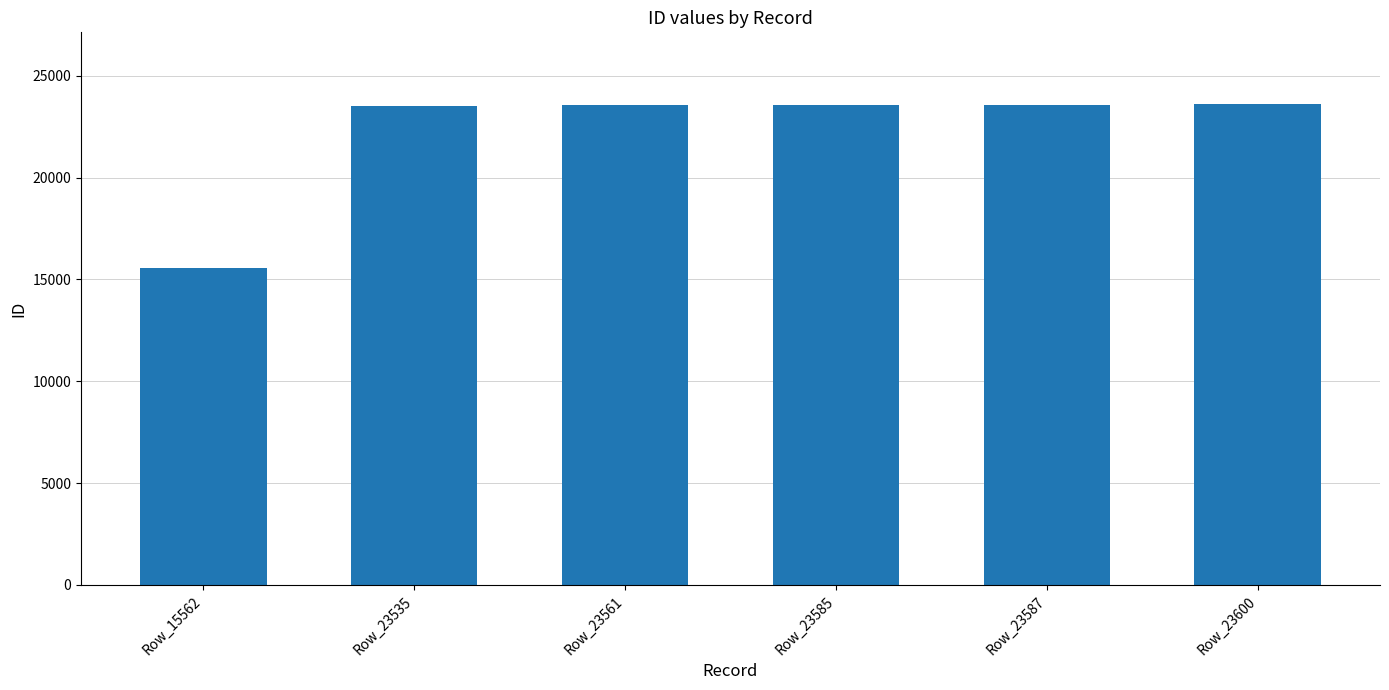

What is the difference between the second highest and second lowest values?

52